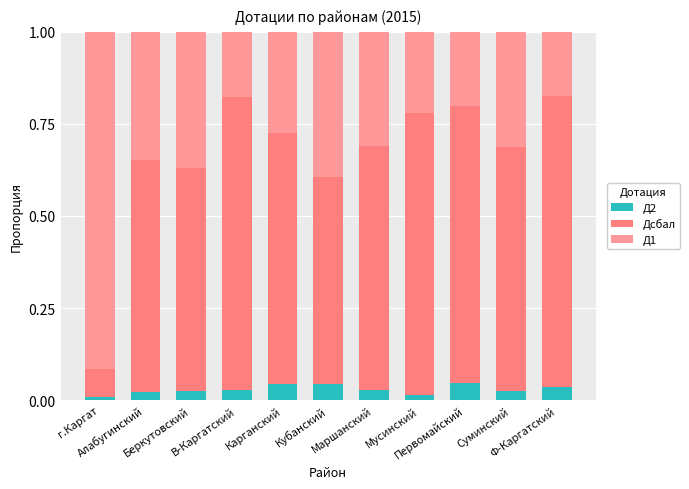

How many data points does each series have?

11